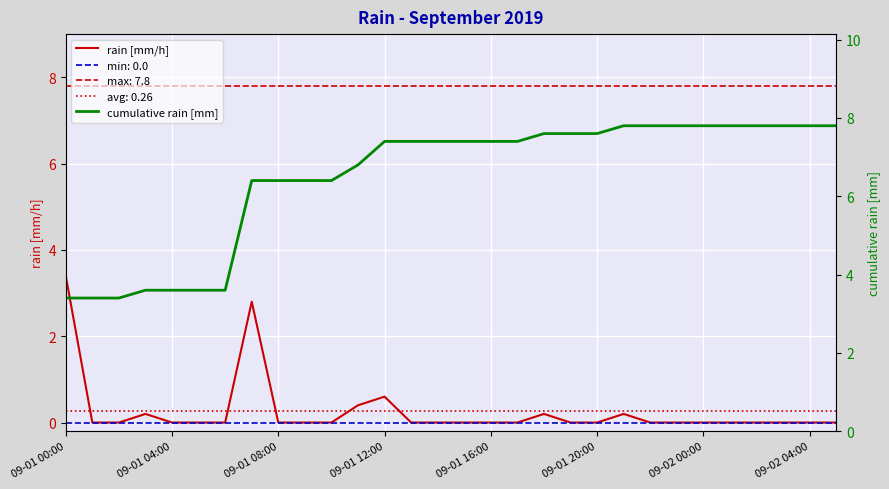

How many interior local peaks does the rain [mm/h] series have?

5